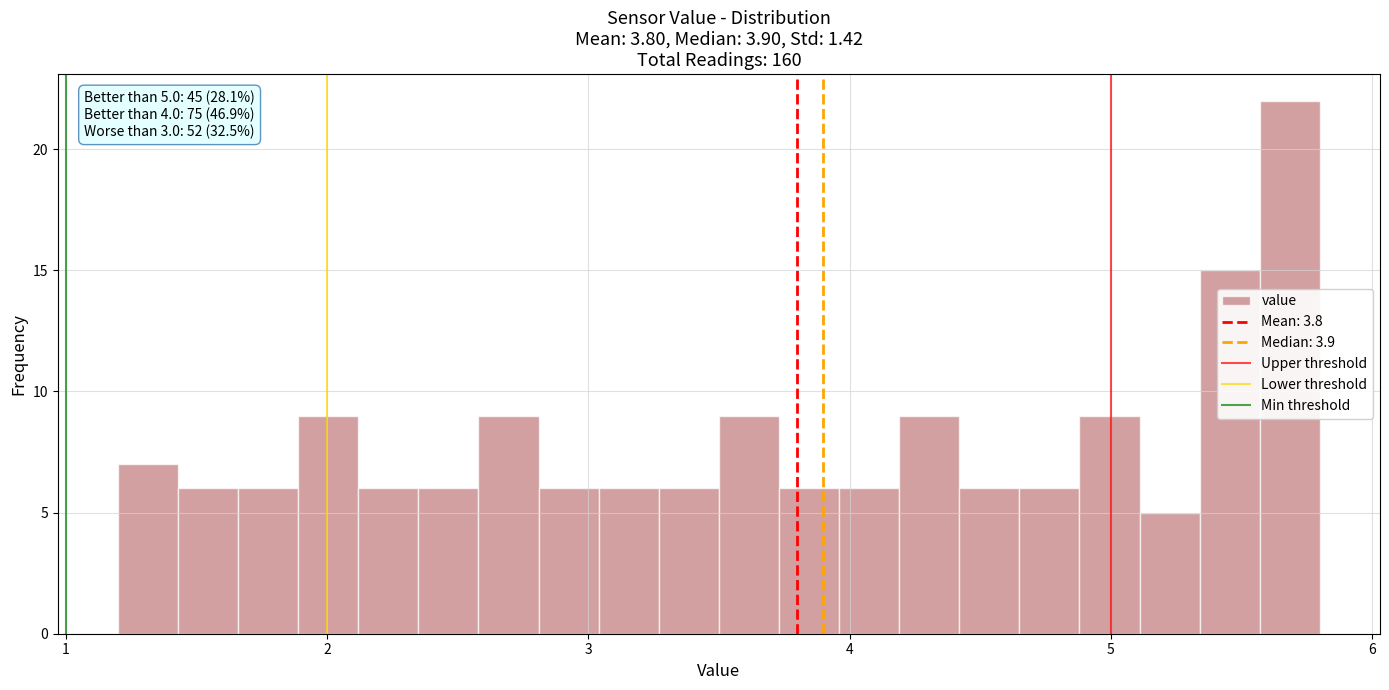

Read against the x-axis, roughly where is the centre of the tallest bar?

5.7